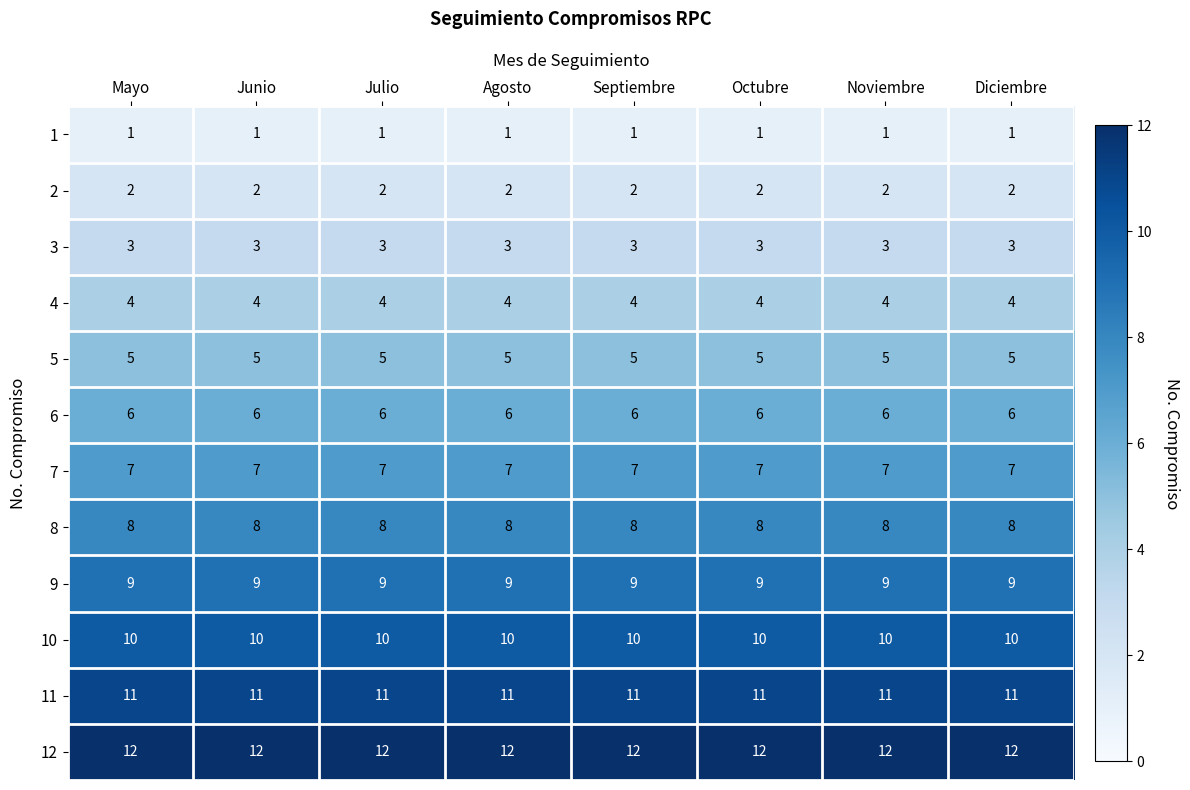

What is the total value across all series at Octubre?

78